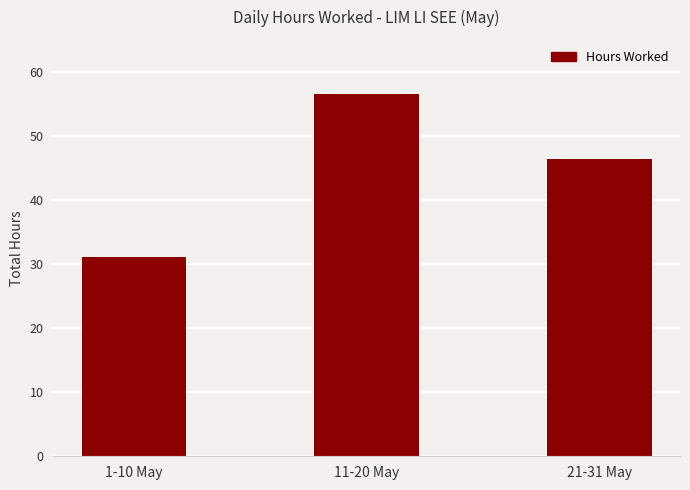

How many bars are there in total?

3